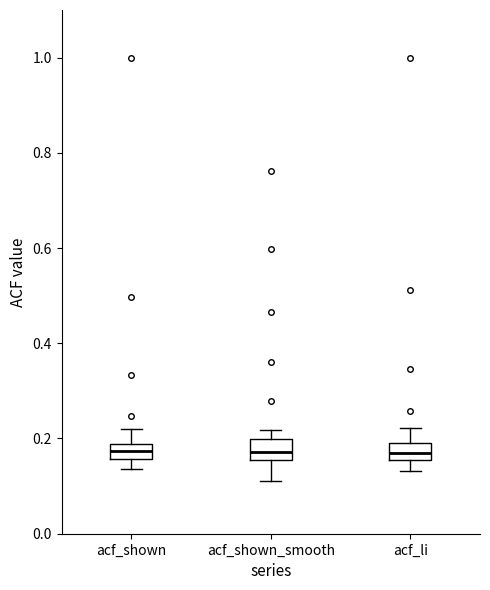

Where does the median line of the box for acf_shown_smooth sit on the y-axis? The values are not printed on the chart, so give them approximately, as read against the axis.

0.18